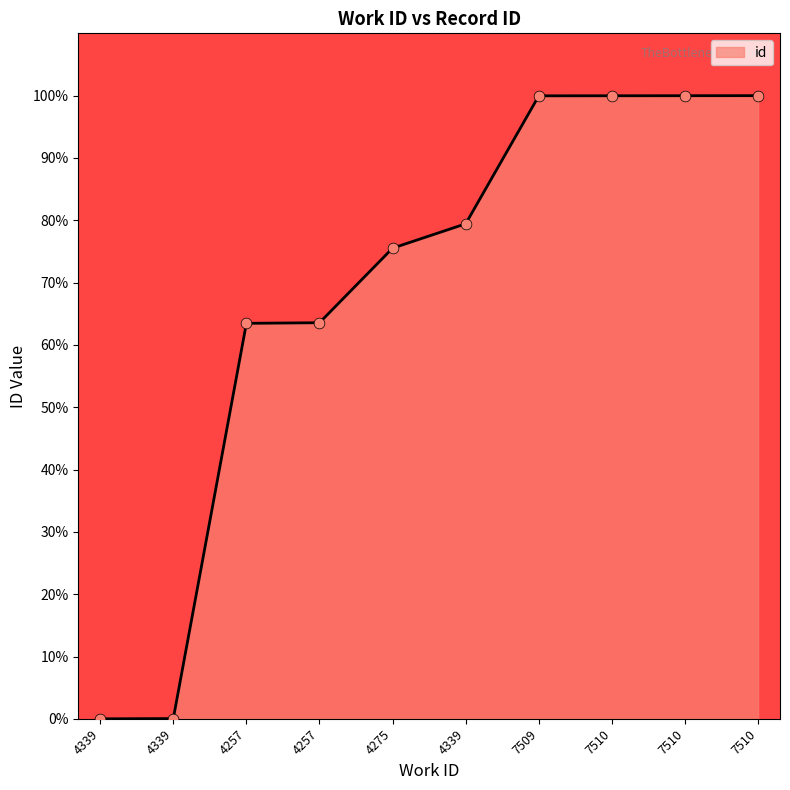

What is the change in value from 4257 to 4275?

+12.1